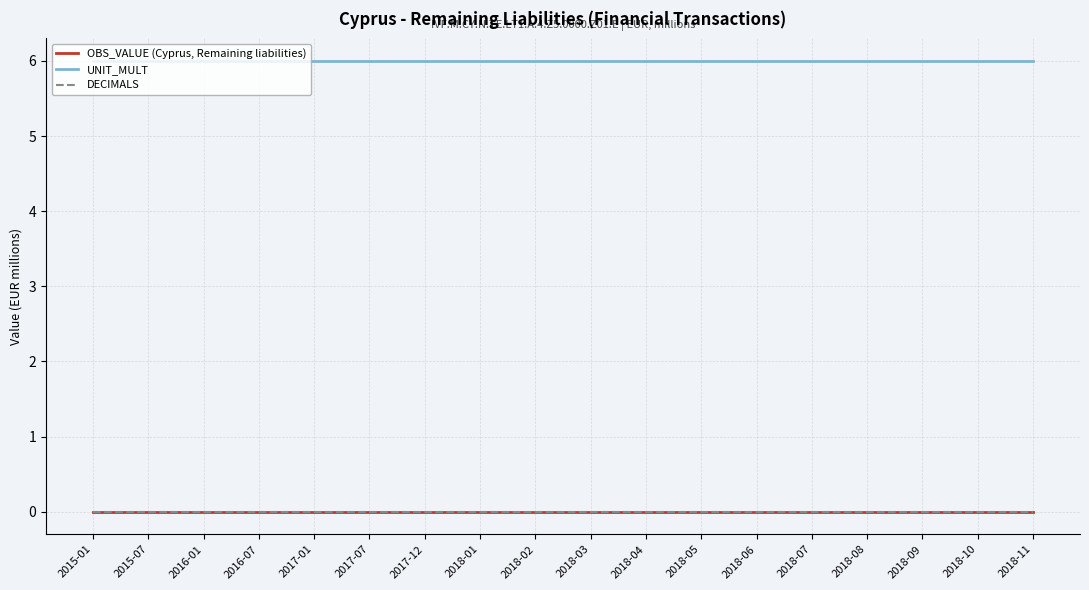

True or false: UNIT_MULT and DECIMALS intersect in this chart.

False